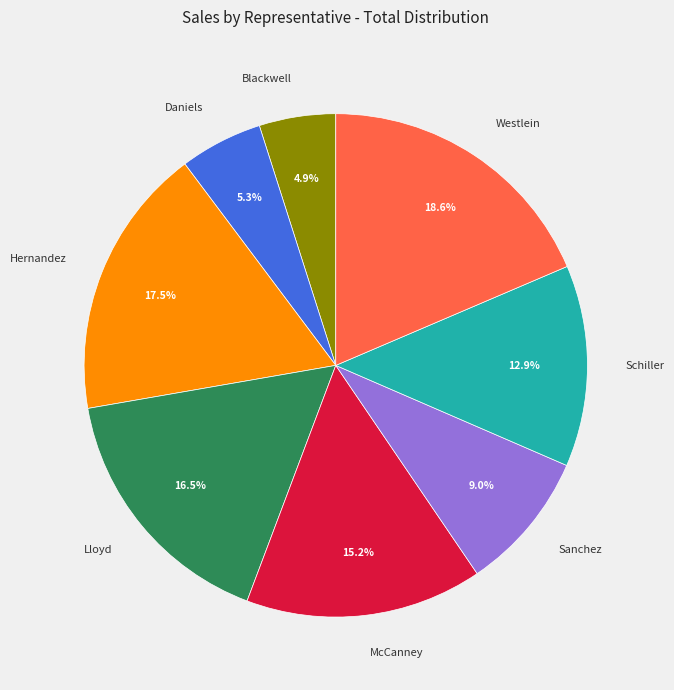

True or false: Blackwell accounts for 12% of the total.

False